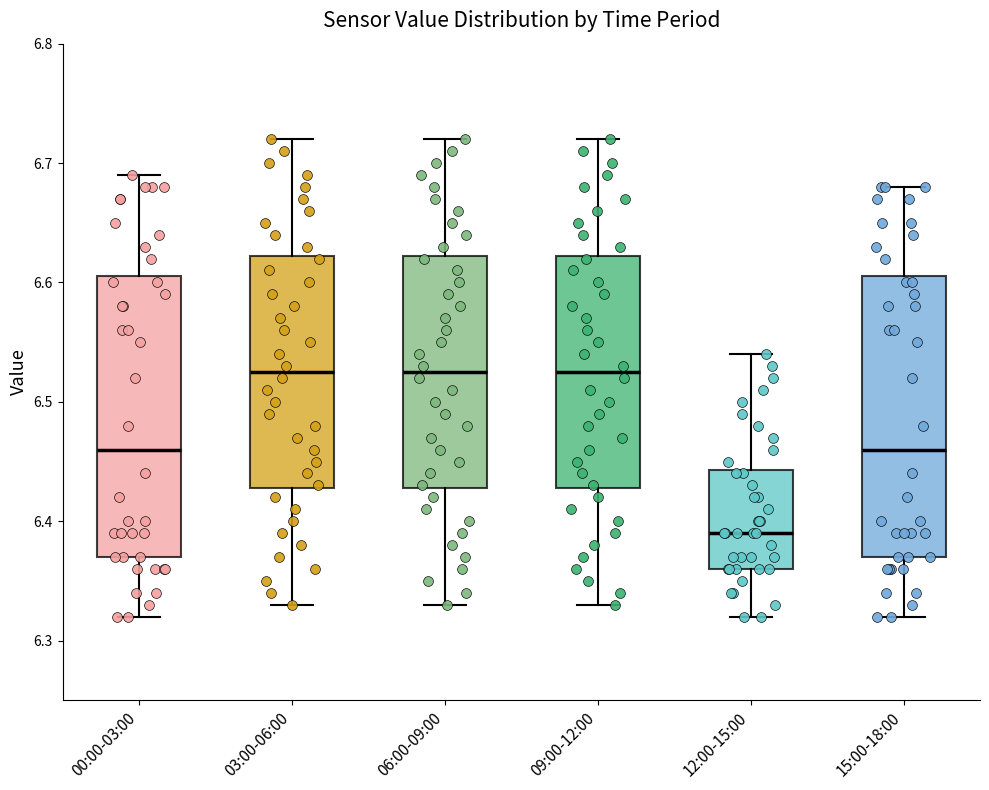

Reading left to right, transcribe this box plot: for each box, give where its median line is, the range the box spans, and where its two whiskers end, as read against the y-axis. The values are not printed on the chart, so give them approximately, as read against the axis.

00:00-03:00: median 6.46, box 6.37 to 6.61, whiskers 6.32 to 6.69
03:00-06:00: median 6.53, box 6.43 to 6.62, whiskers 6.33 to 6.72
06:00-09:00: median 6.53, box 6.43 to 6.62, whiskers 6.33 to 6.72
09:00-12:00: median 6.53, box 6.43 to 6.62, whiskers 6.33 to 6.72
12:00-15:00: median 6.39, box 6.36 to 6.44, whiskers 6.32 to 6.54
15:00-18:00: median 6.46, box 6.37 to 6.61, whiskers 6.32 to 6.68